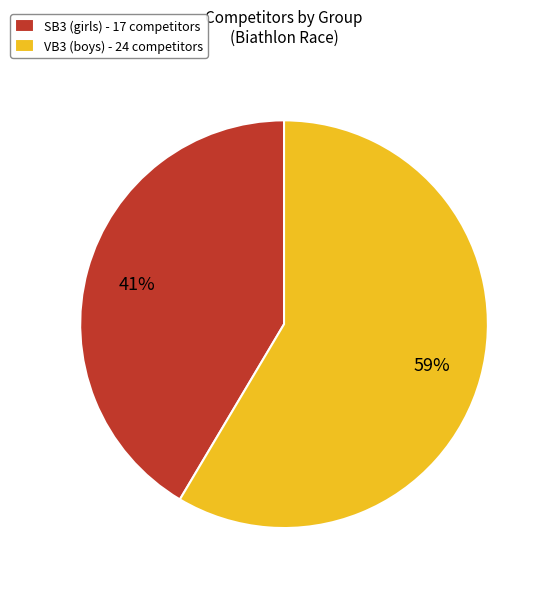

To the nearest percent, what percentage of the pie is VB3 (boys) - 24 competitors?

59%